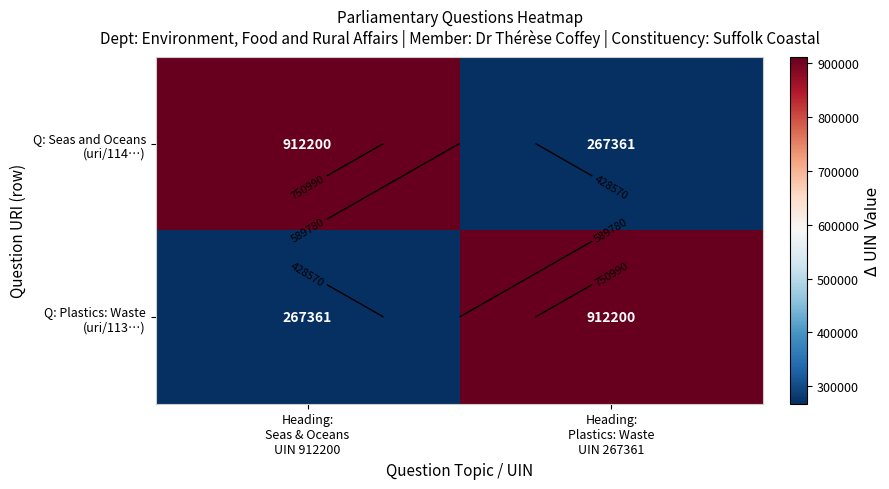

At Heading: Seas & Oceans UIN 912200, list the series in order from largest to smallest.

Q: Seas and Oceans (uri/114…), Q: Plastics: Waste (uri/113…)